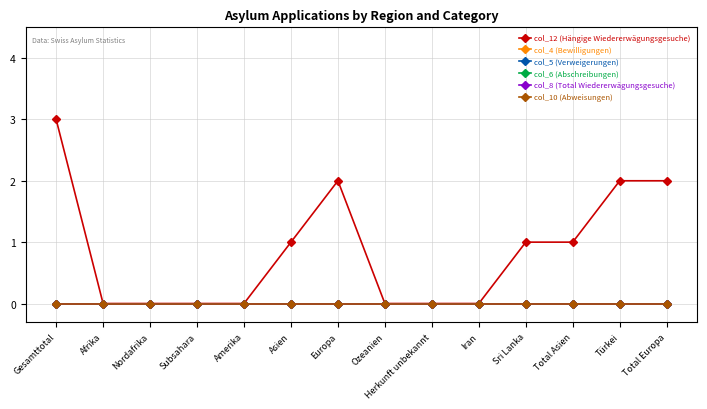

At which label is col_10 (Abweisungen) closest to 0?

Gesamttotal